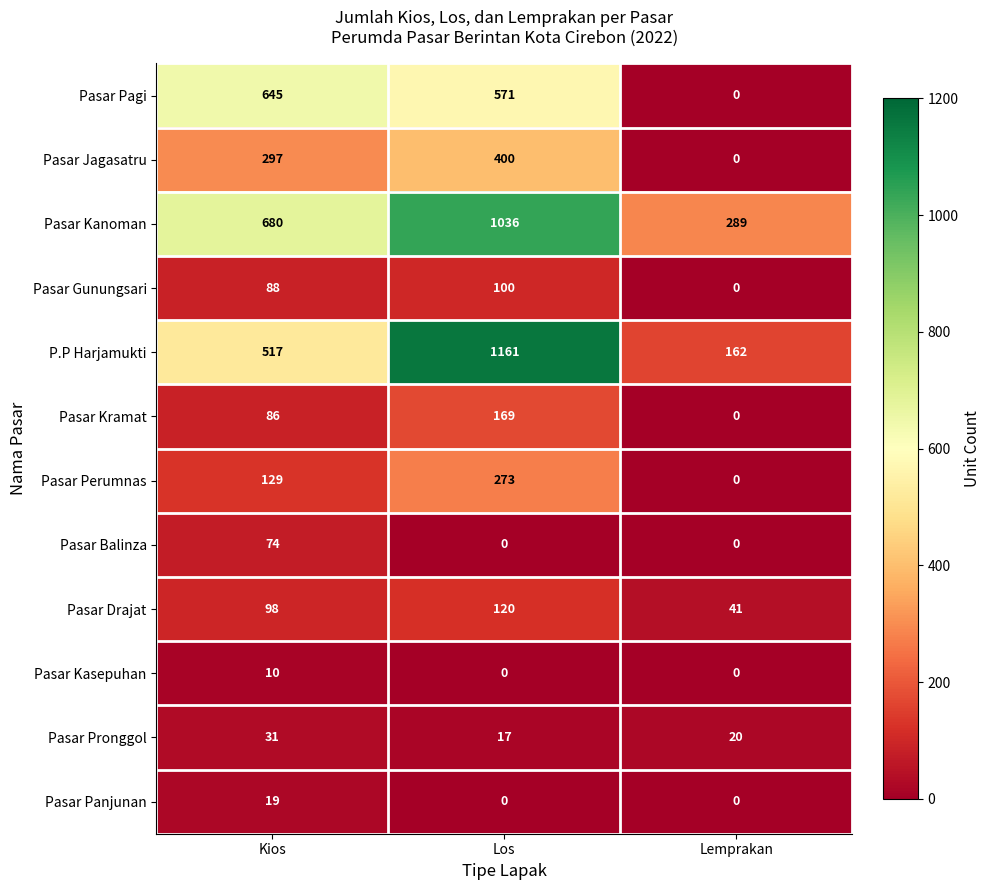

List the labels in order of Pasar Kramat value, smallest first.

Lemprakan, Kios, Los